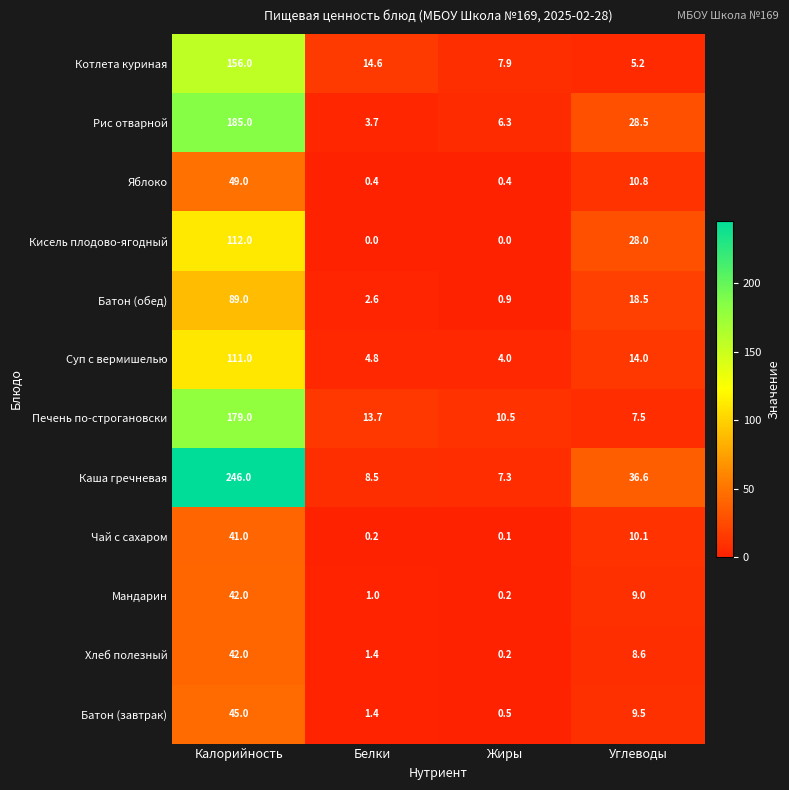

What is the average value of the Кисель плодово-ягодный series?

35.0